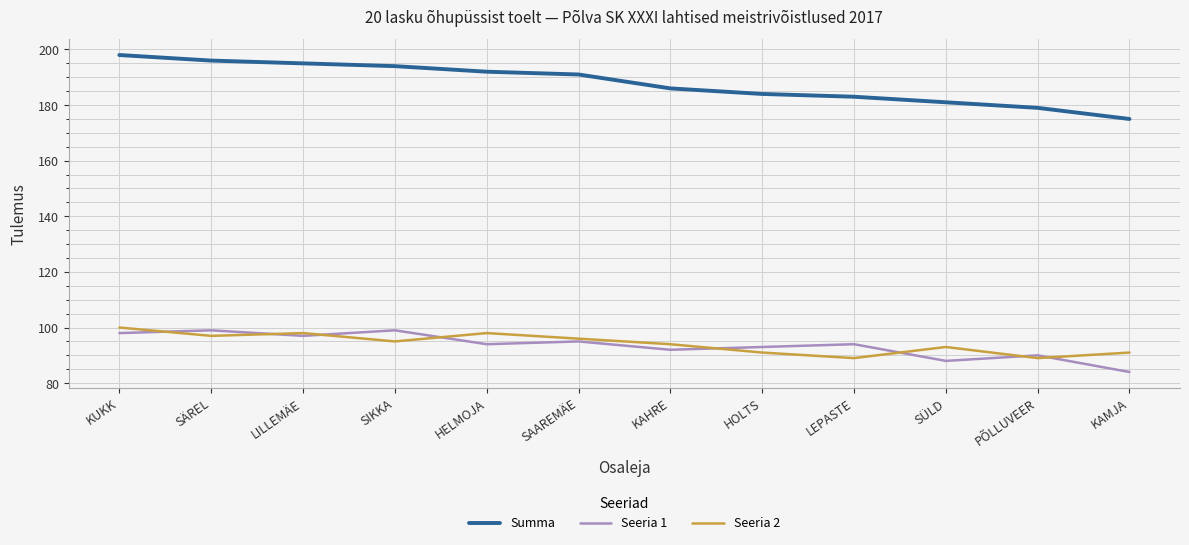

Which series changed the most between SÄREL and PÕLLUVEER?

Summa